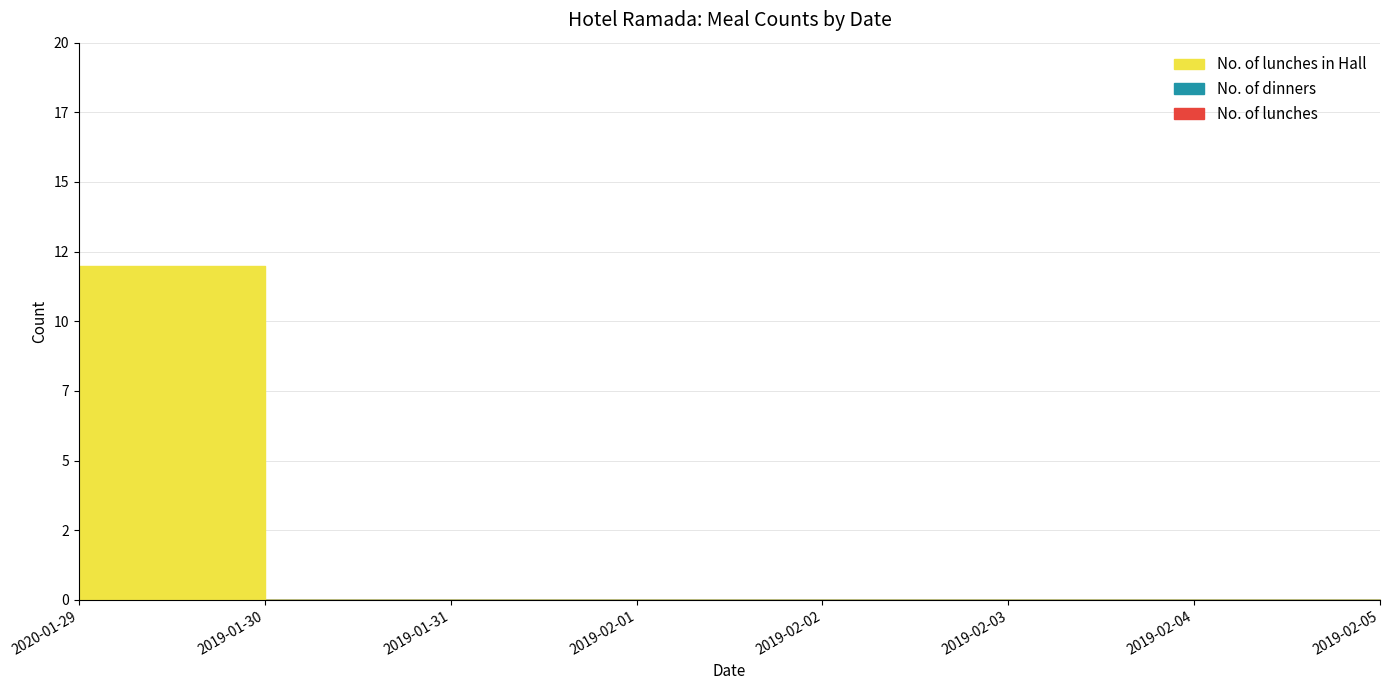

Reading right to left, transcribe all the data shown in this chart.

No. of lunches: 2019-02-05=0	2019-02-04=0	2019-02-03=0	2019-02-02=0	2019-02-01=0	2019-01-31=0	2019-01-30=0	2020-01-29=0
No. of dinners: 2019-02-05=0	2019-02-04=0	2019-02-03=0	2019-02-02=0	2019-02-01=0	2019-01-31=0	2019-01-30=0	2020-01-29=0
No. of lunches in Hall: 2019-02-05=0	2019-02-04=0	2019-02-03=0	2019-02-02=0	2019-02-01=0	2019-01-31=0	2019-01-30=0	2020-01-29=12